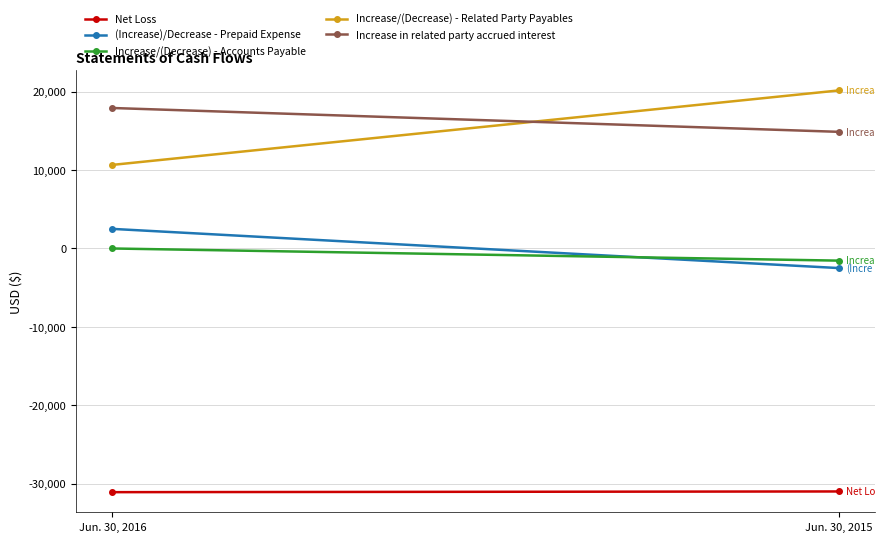

At how many categories does at least one series exceed -18158?

2